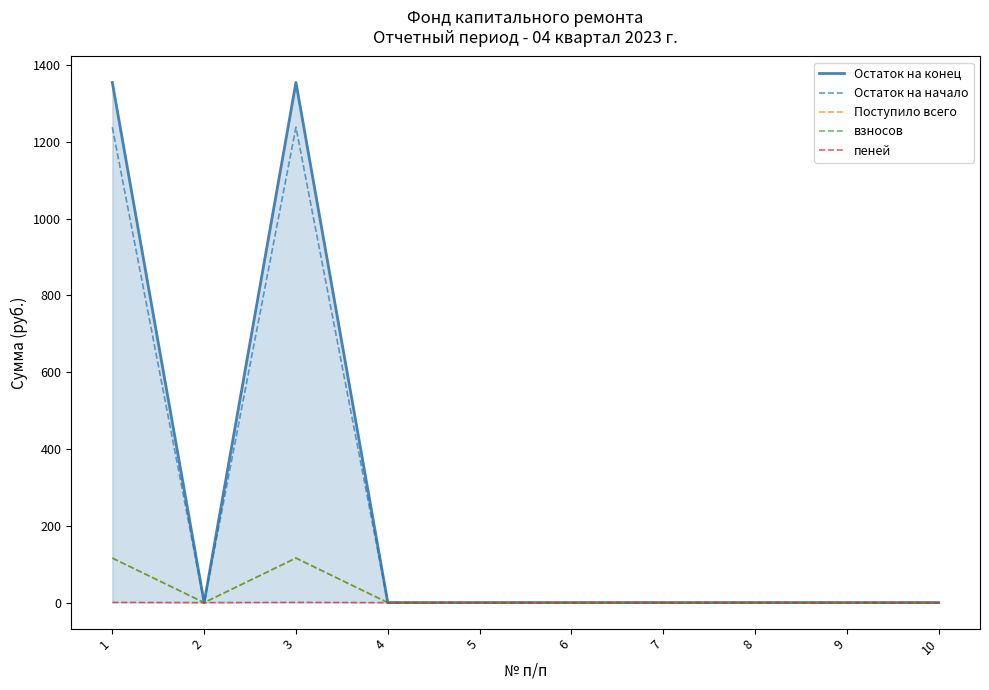

The value of Остаток на начало at 6 is 0.0. True or false?

True